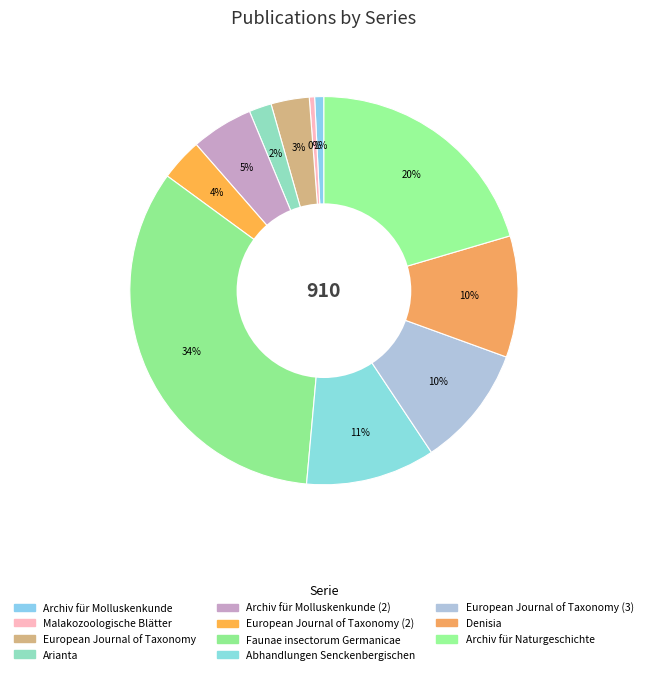

How many slices are in this pie chart?

11